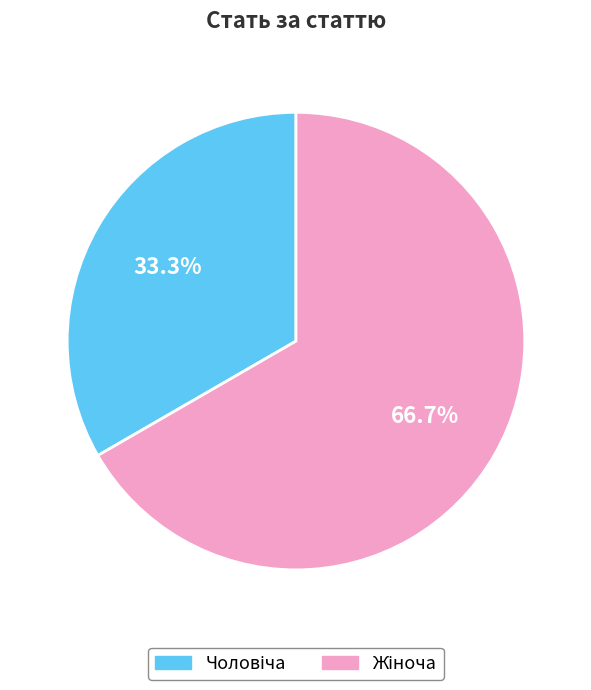

Is there any slice that represents more than half of the pie?

Yes